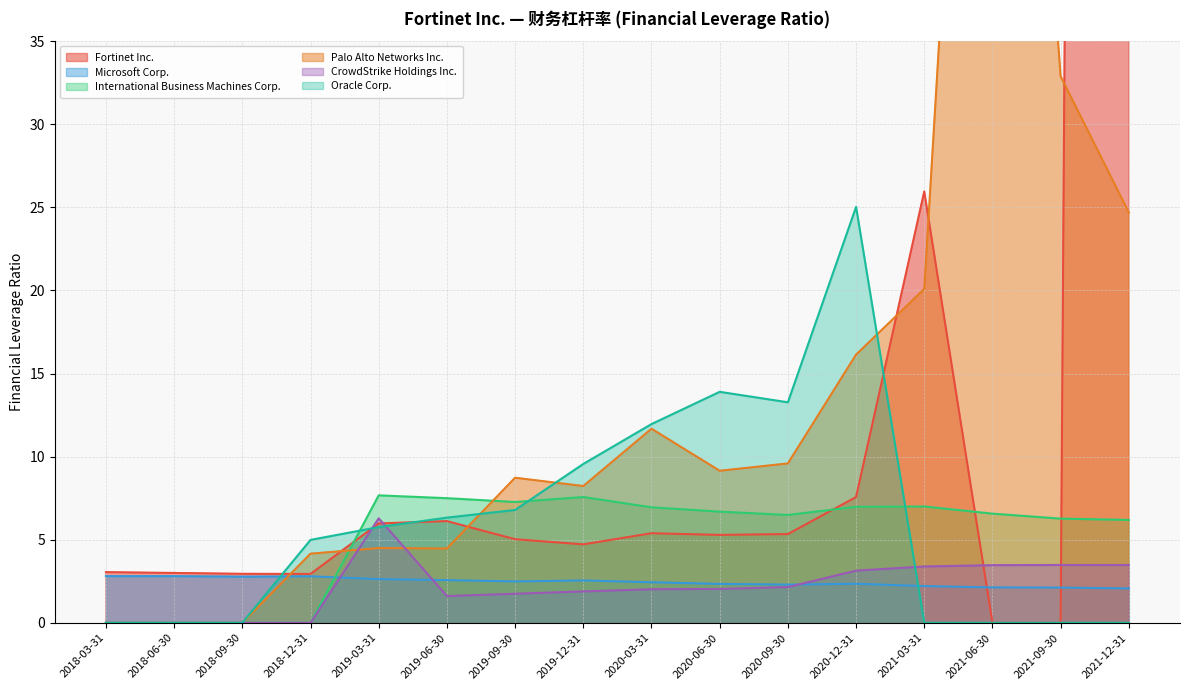

Does the chart display data point markers on the line(s)?

No